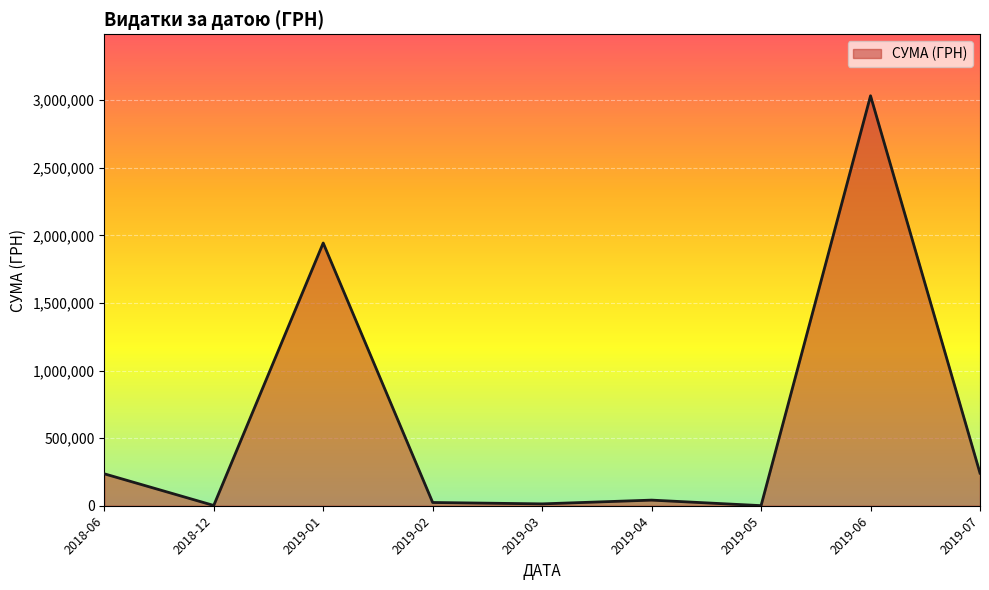

Which has a higher value, 2019-07 or 2019-01?

2019-01